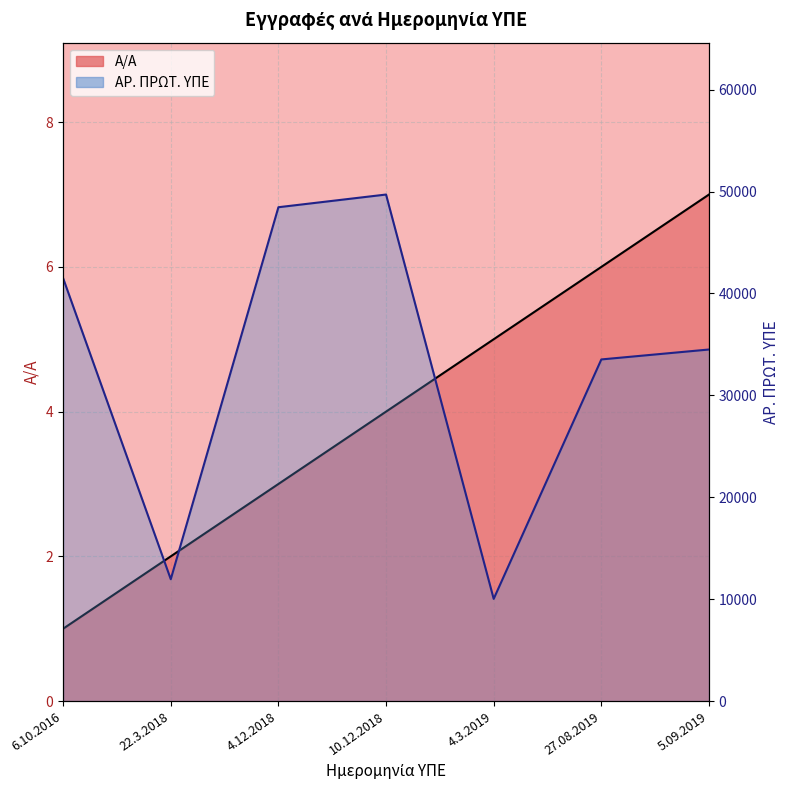

The value of ΑΡ. ΠΡΩΤ. ΥΠΕ at 27.08.2019 is 19639. True or false?

False